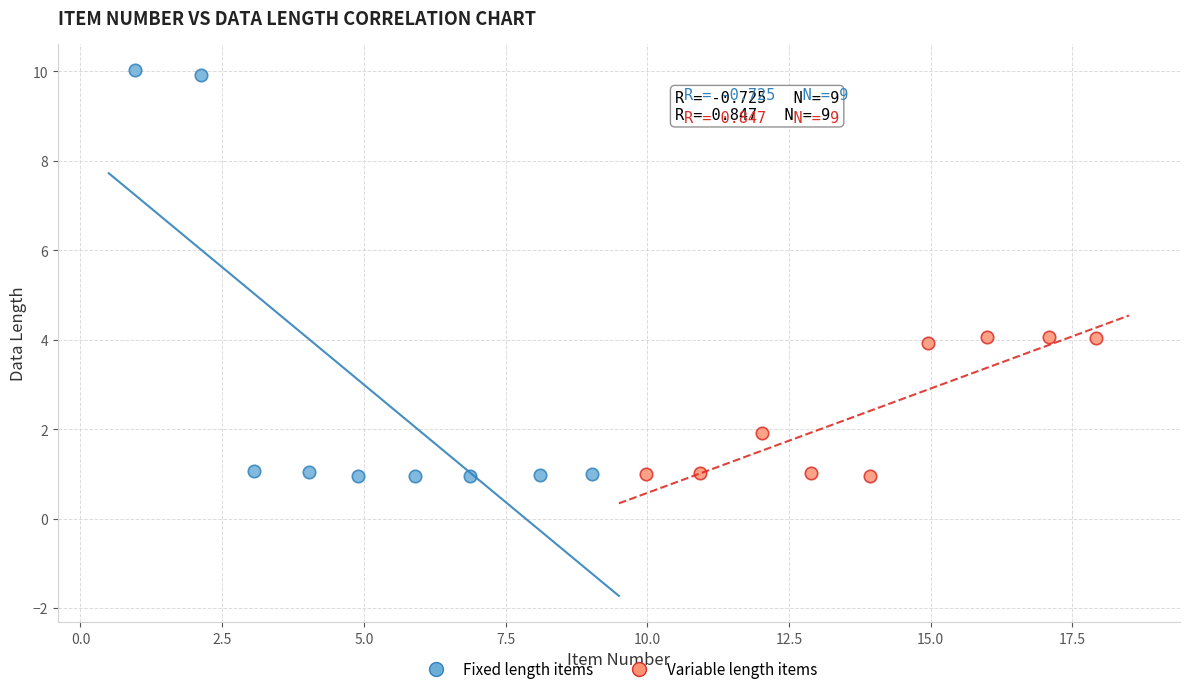

Which series has the largest Y range (max minus min)?

Fixed length items